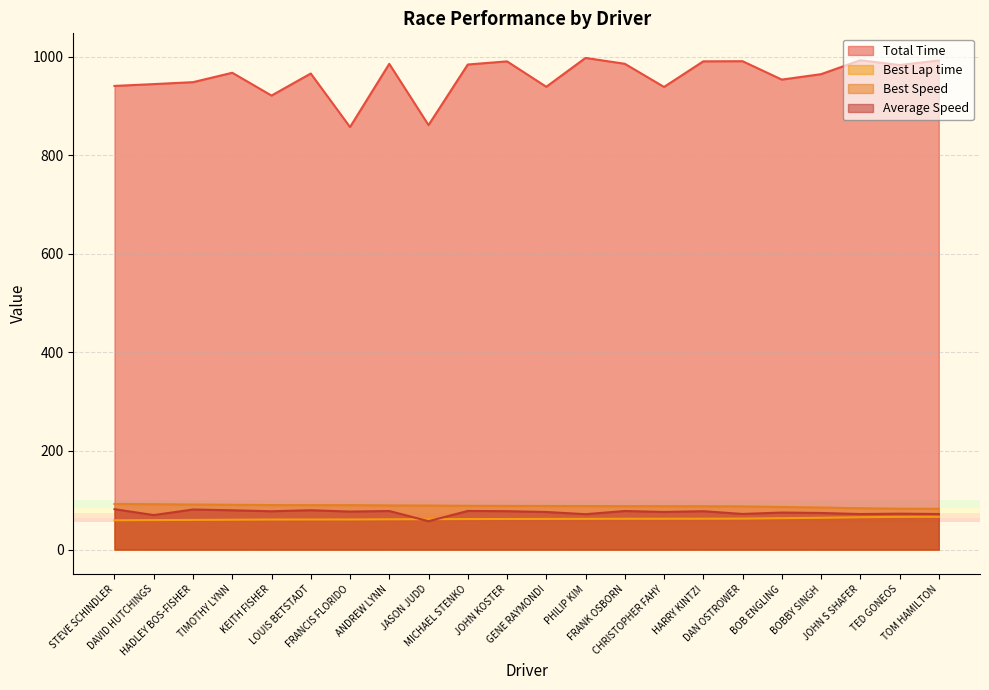

What are all the series names shown in the legend?

Total Time, Best Lap time, Best Speed, Average Speed